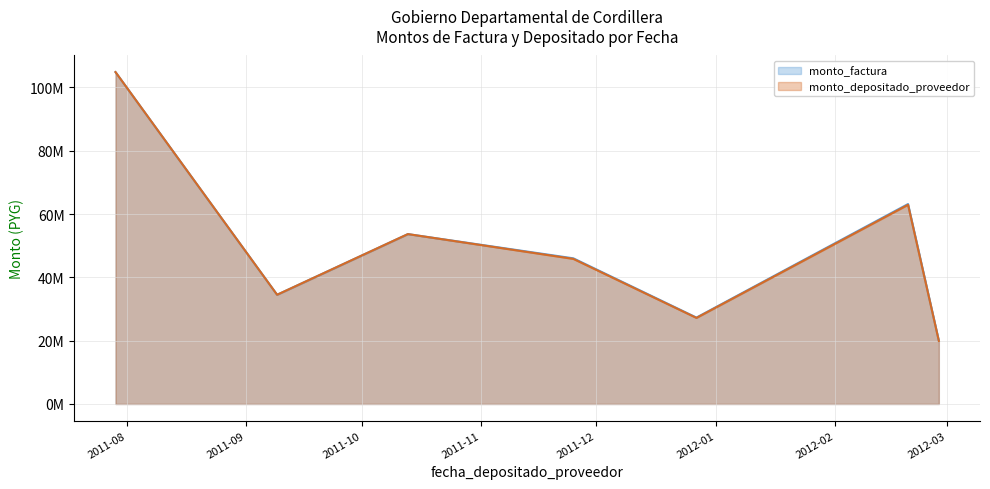

What is the label of the 2nd point from the right?

2012-02-20